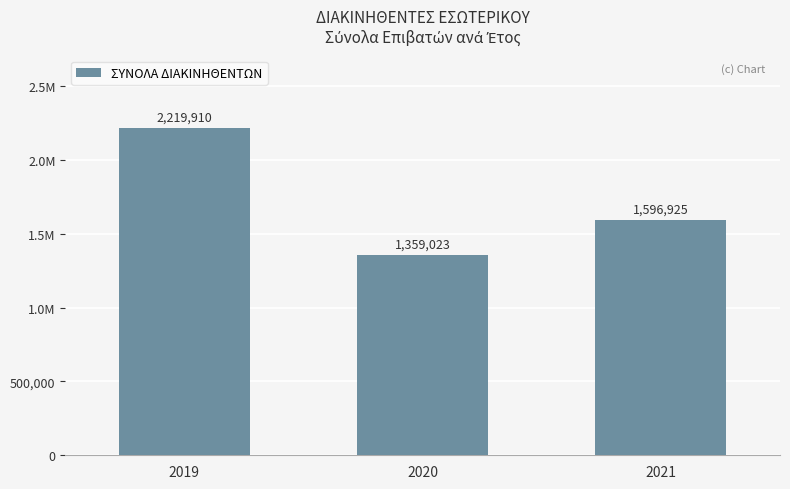

What is the greatest value displayed?

2219910